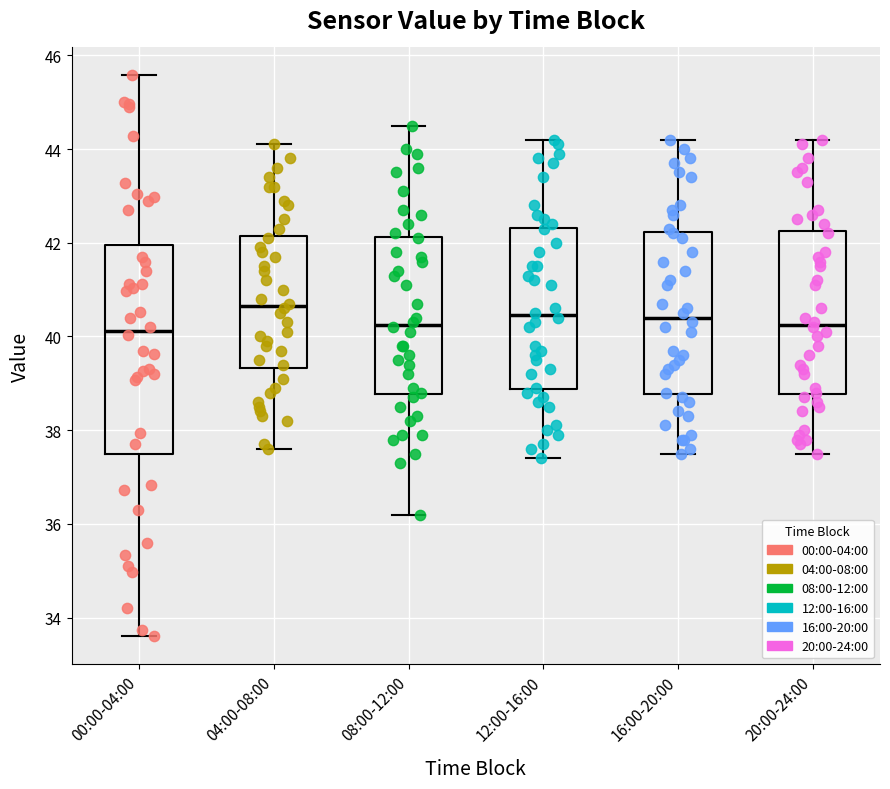

Which box's median line is the highest?

04:00-08:00